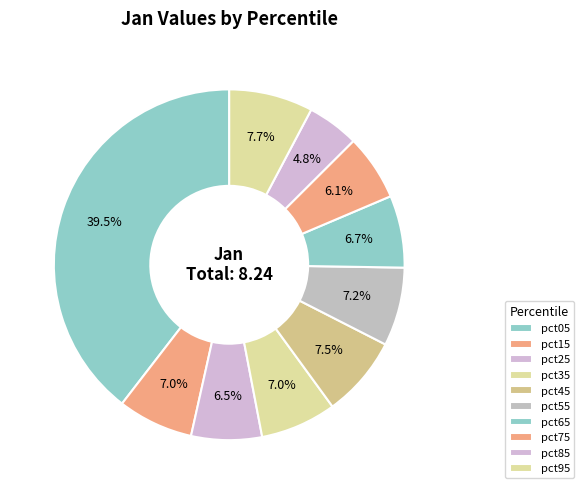

Which slice is the smallest?

pct85